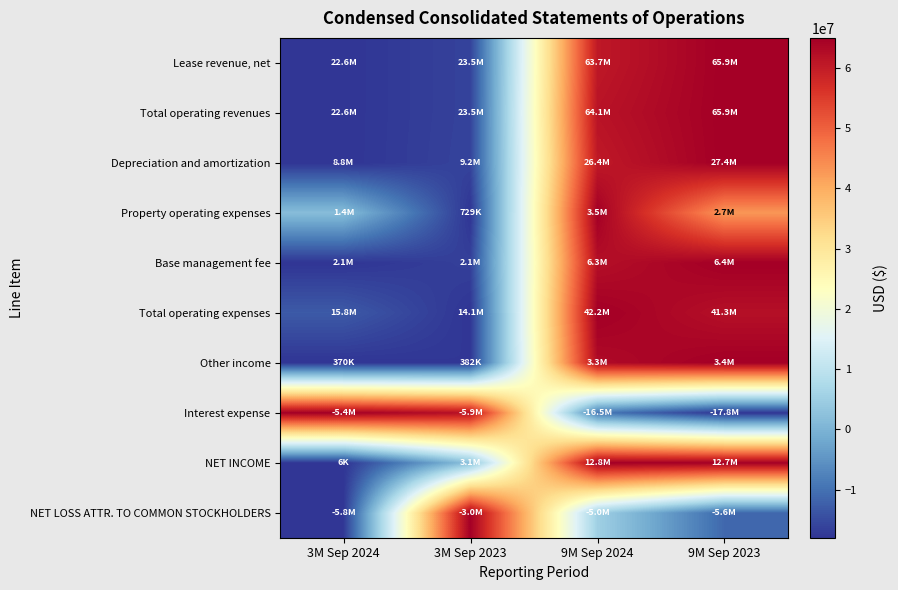

At which category is the sum across all series the highest?

9M Sep 2024